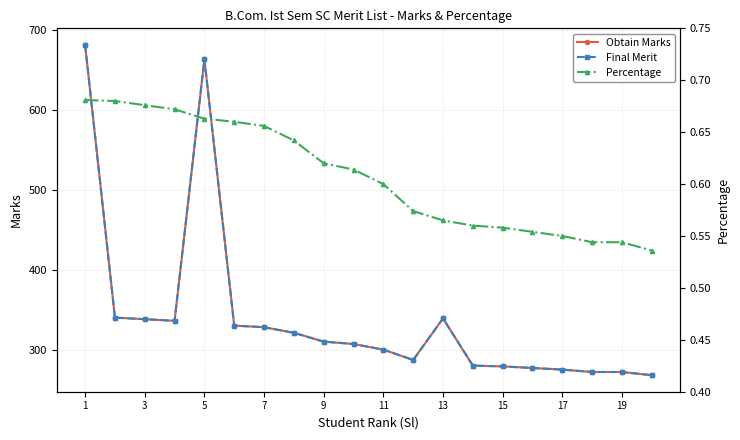

Reading right to left, what are all the values shown in this chart?

Obtain Marks: 268.0	272.0	272.0	275.0	277.0	279.0	280.0	339.0	287.0	300.0	307.0	310.0	321.0	328.0	330.0	663.0	336.0	338.0	340.0	681.0
Final Merit: 268.0	272.0	272.0	275.0	277.0	279.0	280.0	339.0	287.0	300.0	307.0	310.0	321.0	328.0	330.0	663.0	336.0	338.0	340.0	681.0
Percentage: 0.5	0.5	0.5	0.6	0.6	0.6	0.6	0.6	0.6	0.6	0.6	0.6	0.6	0.7	0.7	0.7	0.7	0.7	0.7	0.7